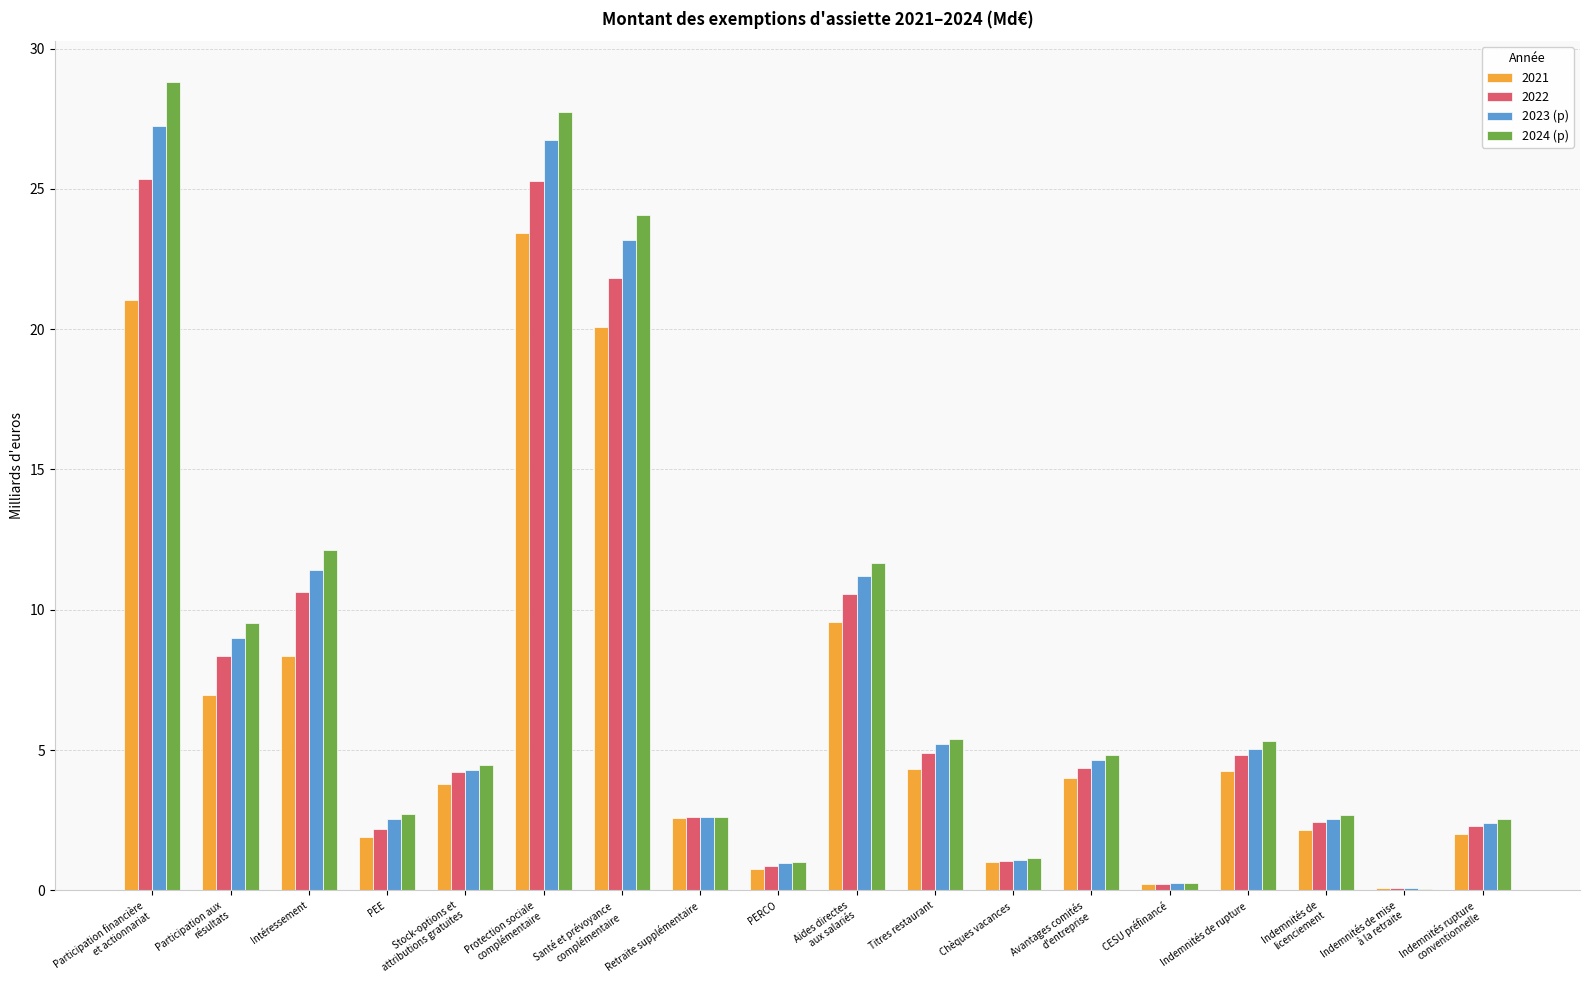

What is the maximum value for 2021?

23.4